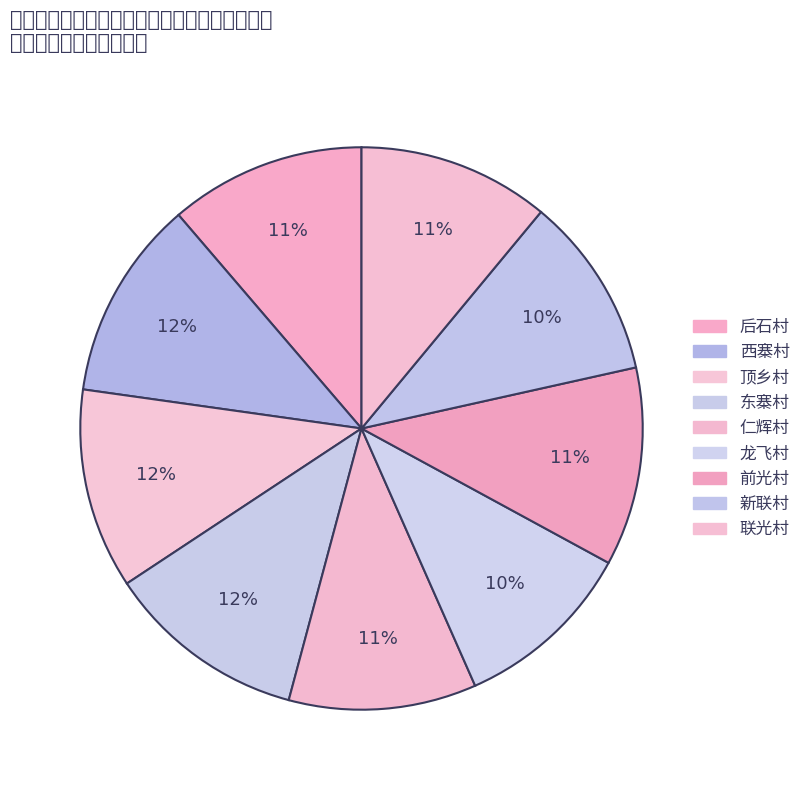

How many slices are in this pie chart?

9